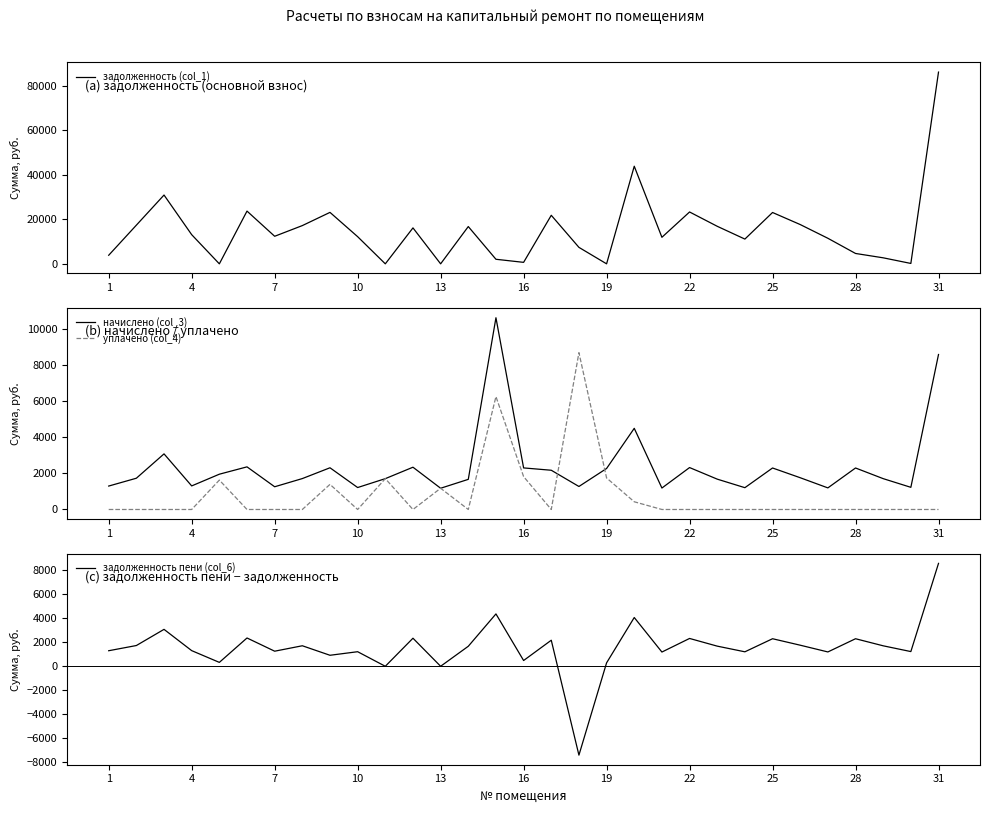

How many data points in задолженность пени (col_6) are above 1665?

16